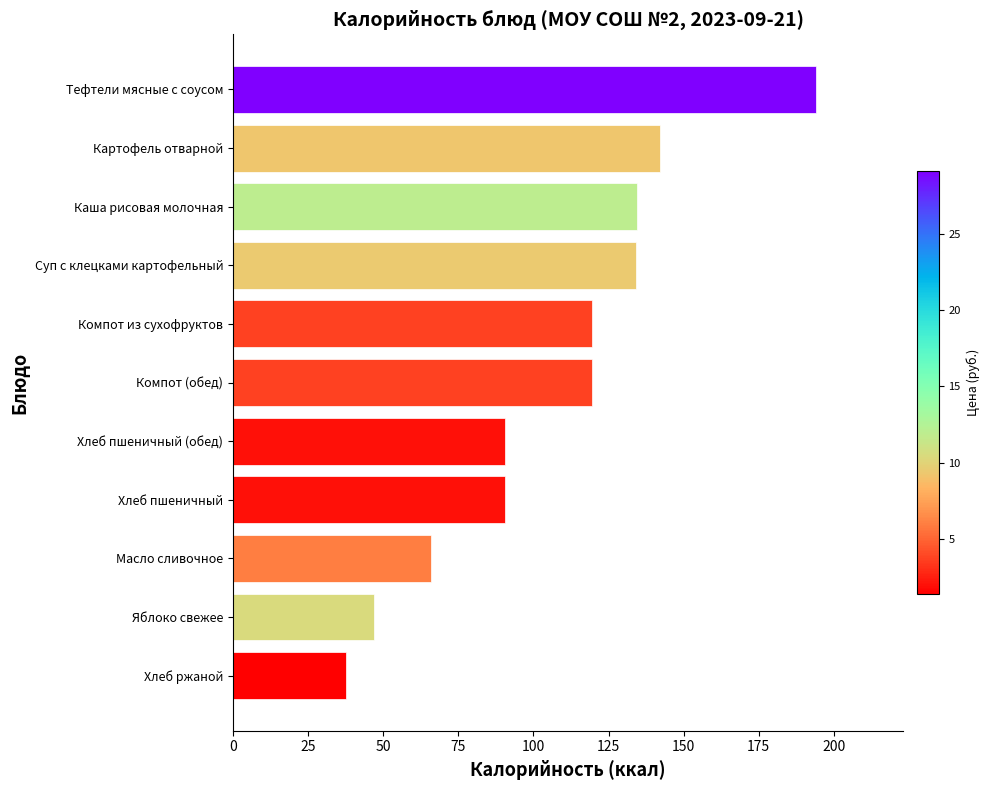

What is the sum of the values at Хлеб пшеничный and Яблоко свежее?

137.7